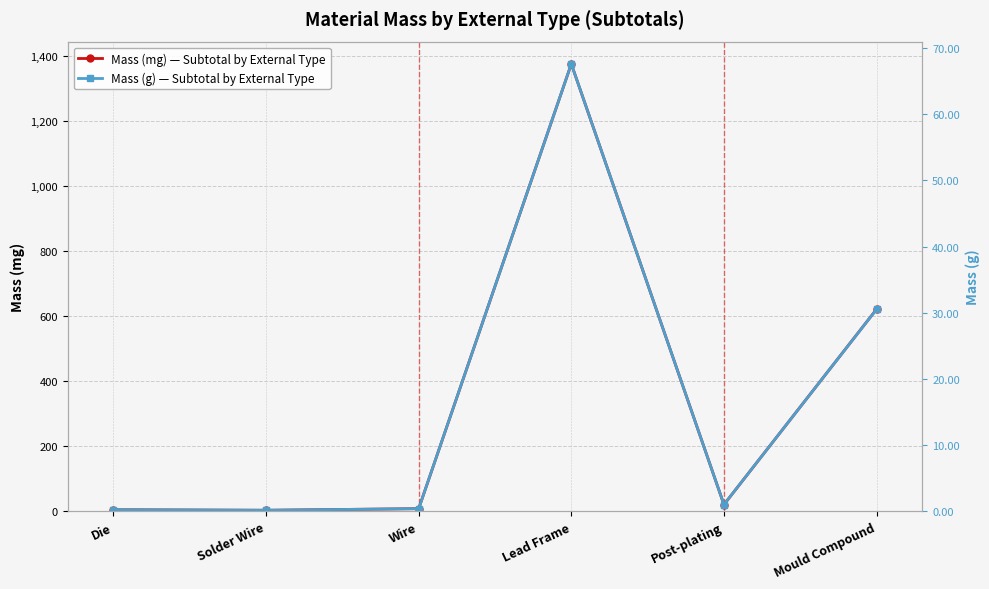

At which category does the chart reach its peak across all series?

Lead Frame